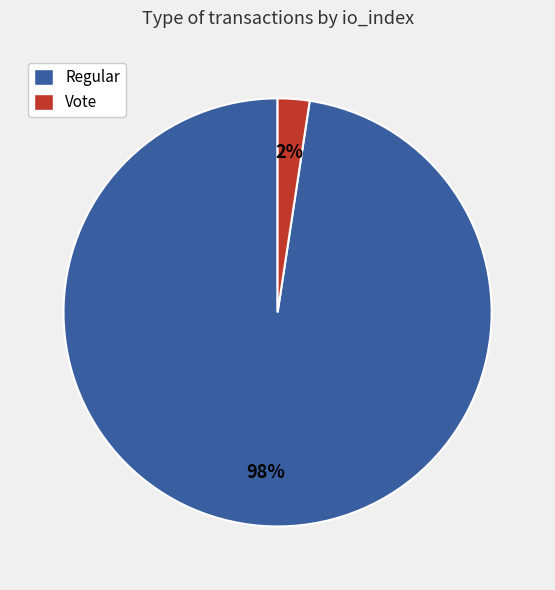

Which category accounts for the majority?

Regular